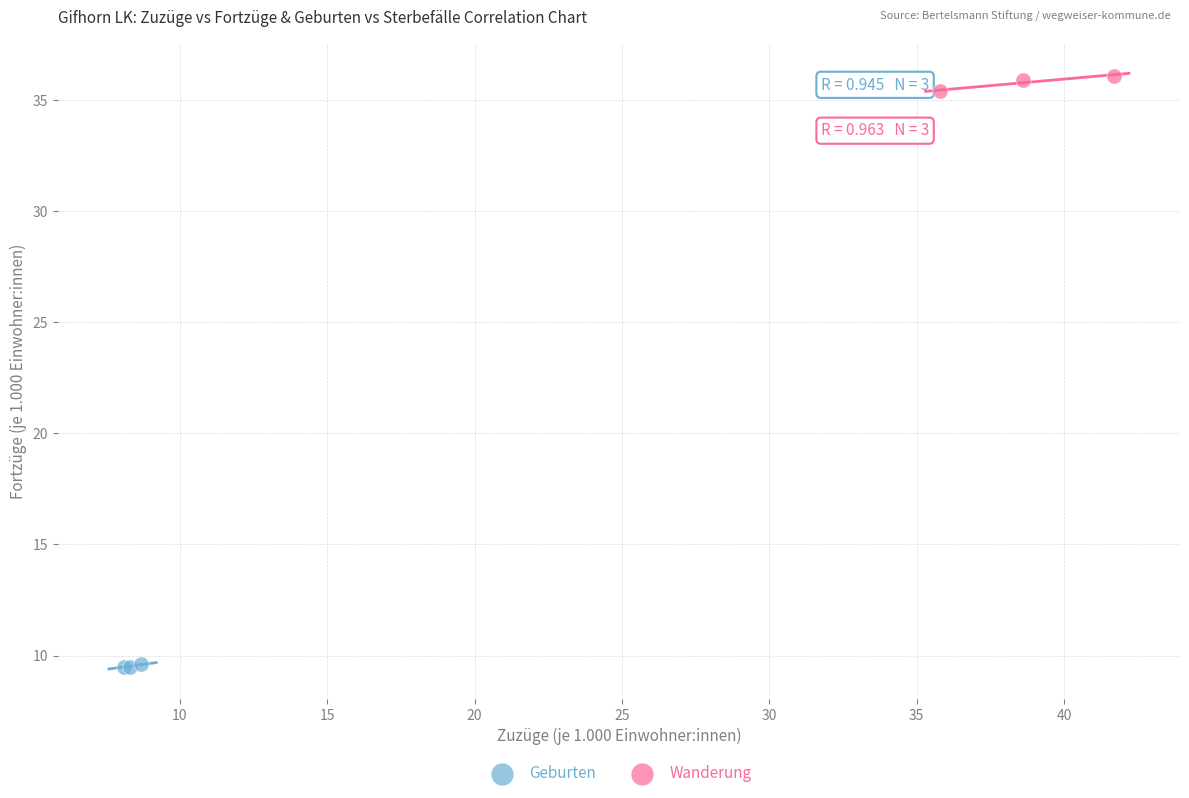

Which series reaches the maximum Y coordinate?

Wanderung